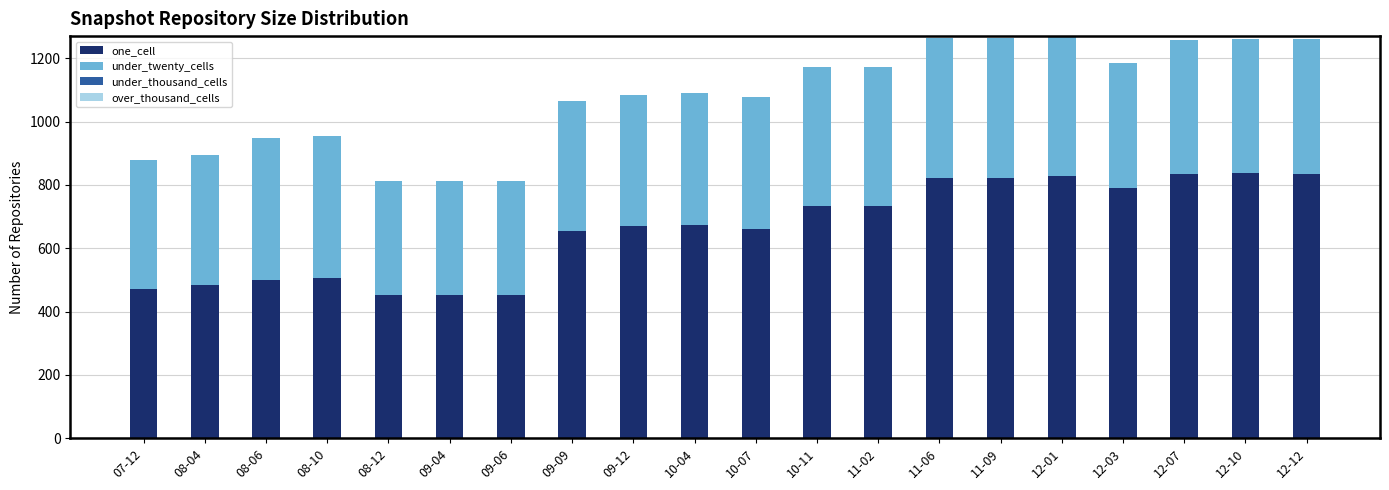

What is the total value across all series at 12-10?

1261